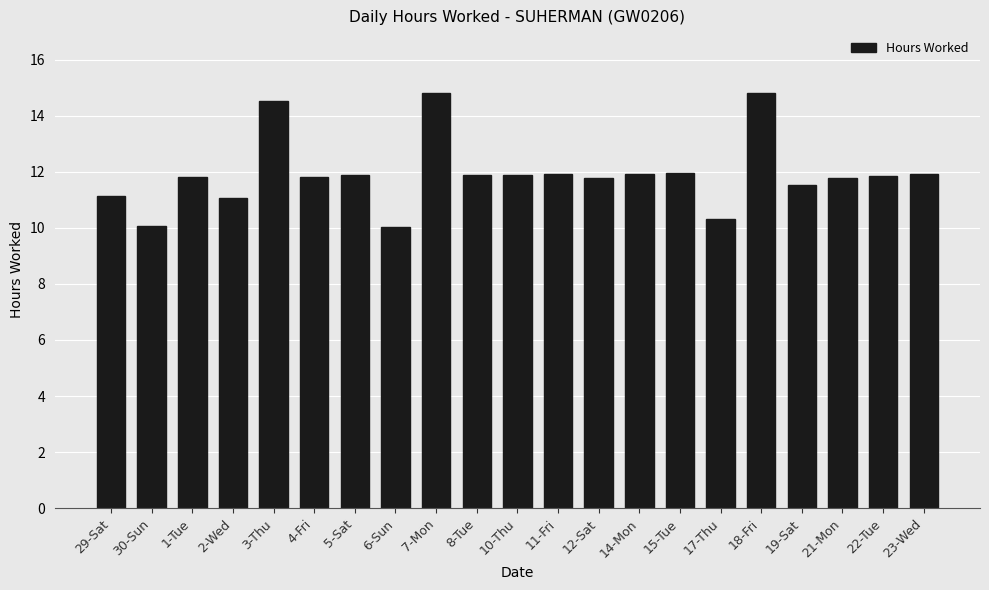

The value at 21-Mon is 11.8. True or false?

True